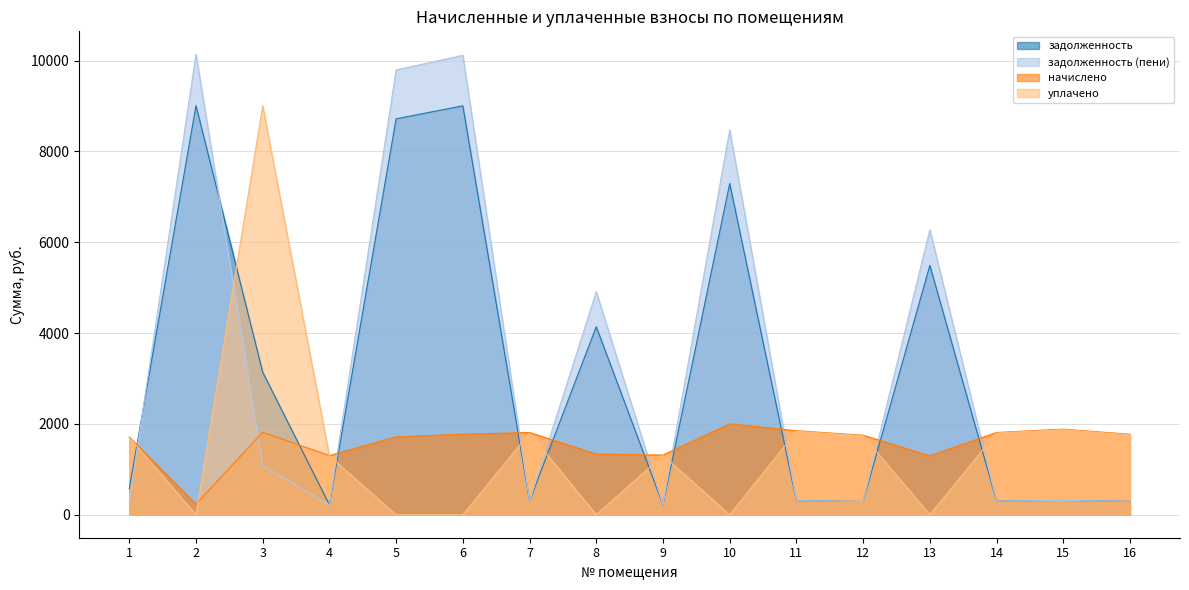

What are all the series names shown in the legend?

задолженность, задолженность (пени), начислено, уплачено